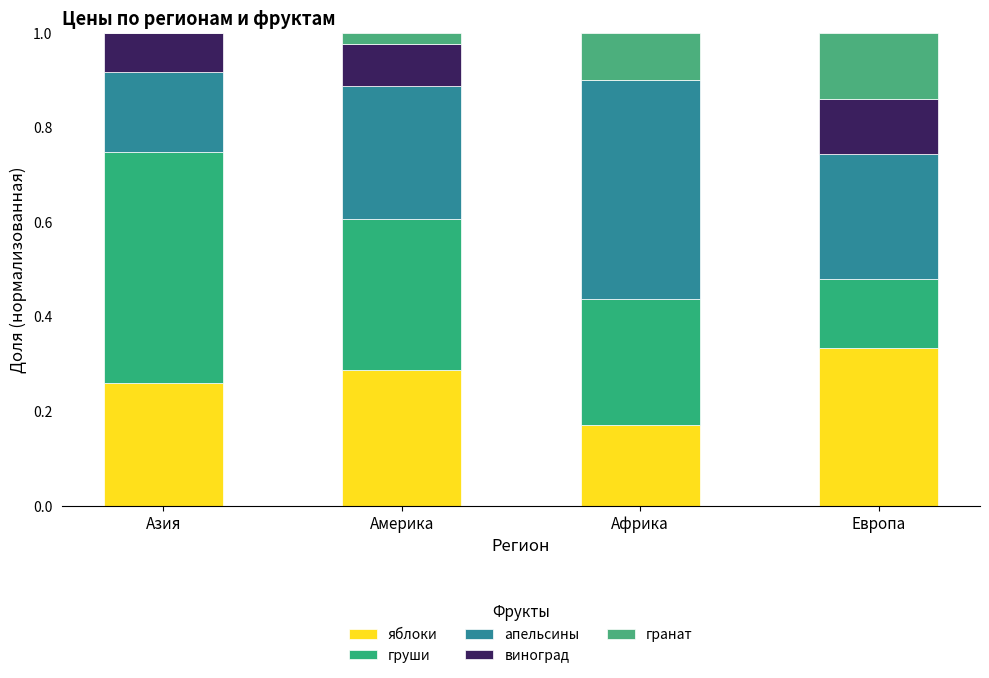

Are the bars horizontal?

No